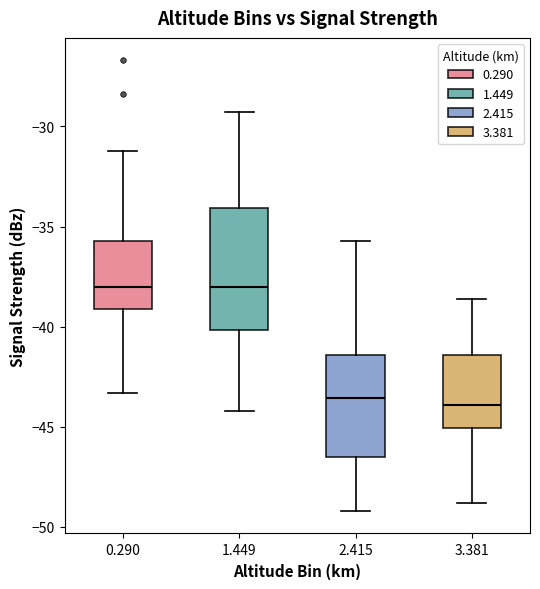

Reading left to right, transcribe this box plot: for each box, give where its median line is, the range the box spans, and where its two whiskers end, as read against the y-axis. The values are not printed on the chart, so give them approximately, as read against the axis.

0.290: median -38.0, box -39.0 to -35.5, whiskers -43.5 to -31.0
1.449: median -38.0, box -40.0 to -34.0, whiskers -44.0 to -29.5
2.415: median -43.5, box -46.5 to -41.5, whiskers -49.0 to -35.5
3.381: median -44.0, box -45.0 to -41.5, whiskers -49.0 to -38.5